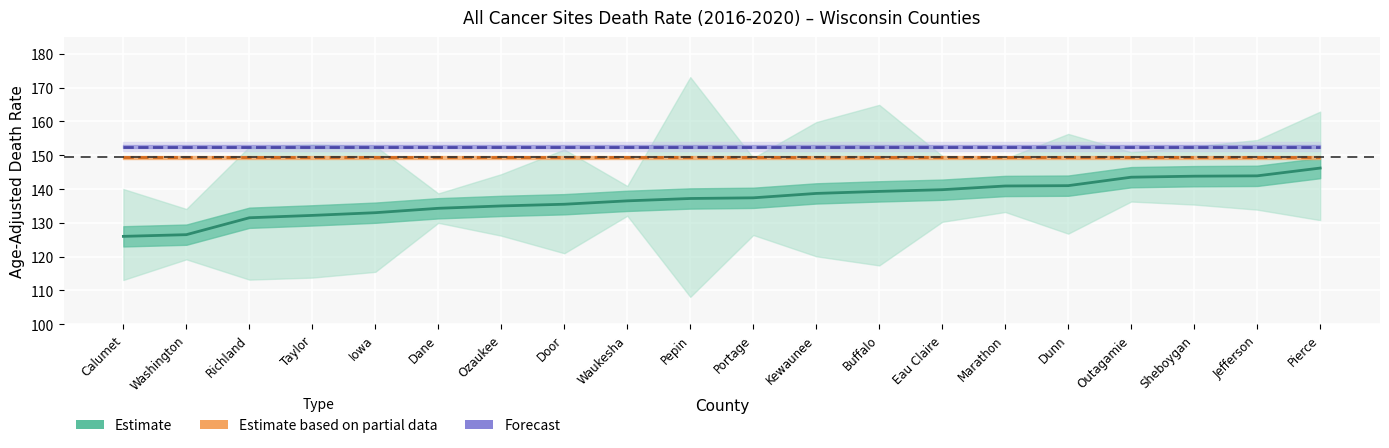

Is this an area chart (filled region under the line)?

No